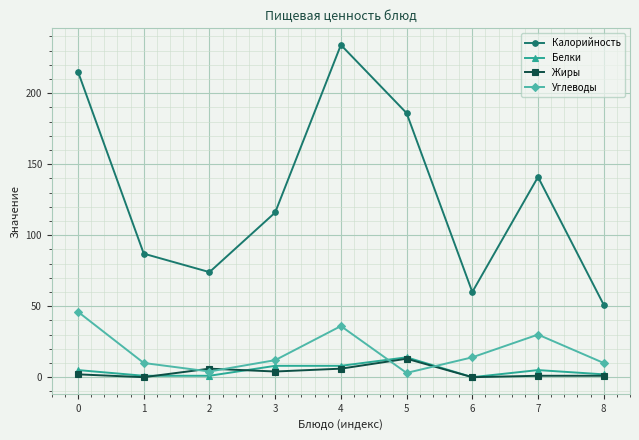

Rank the categories by Калорийность value from lowest to highest.

8, 6, 2, 1, 3, 7, 5, 0, 4